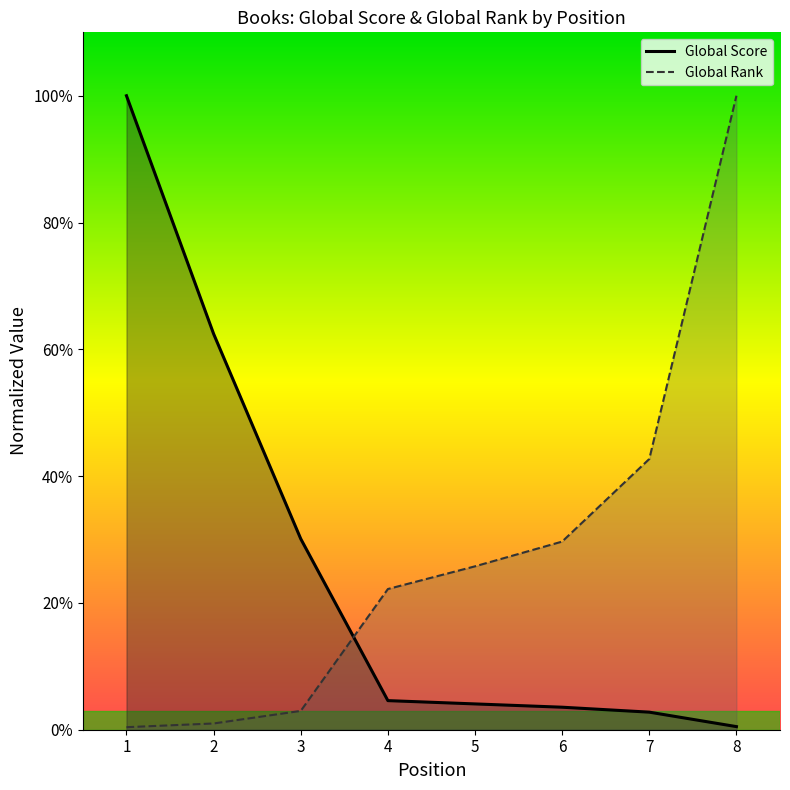

What is the sum of all Global Rank values?

22470.0